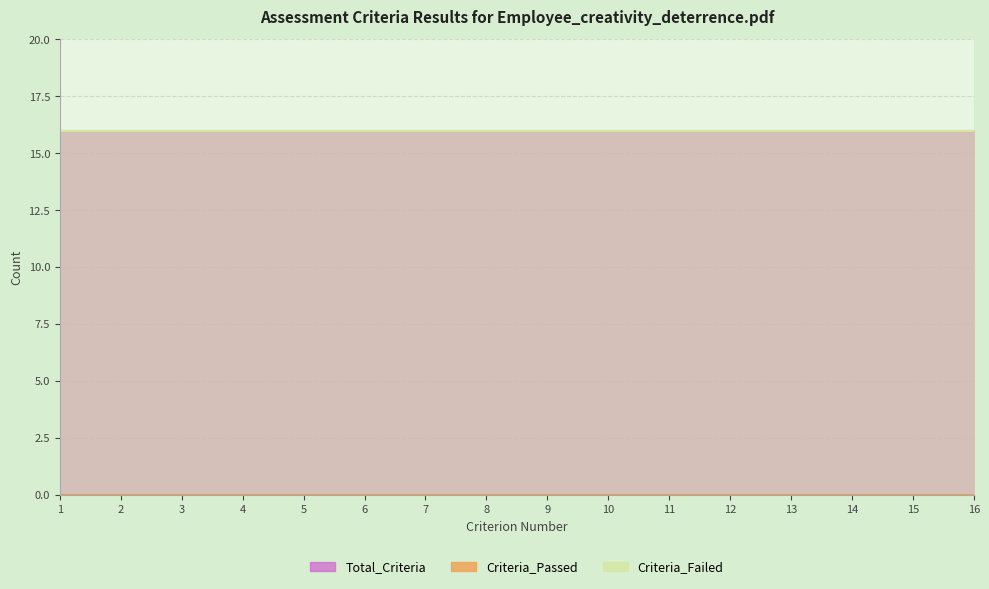

Reading left to right, extract all data points from this chart.

Total_Criteria: 1=16	2=16	3=16	4=16	5=16	6=16	7=16	8=16	9=16	10=16	11=16	12=16	13=16	14=16	15=16	16=16
Criteria_Passed: 1=0	2=0	3=0	4=0	5=0	6=0	7=0	8=0	9=0	10=0	11=0	12=0	13=0	14=0	15=0	16=0
Criteria_Failed: 1=16	2=16	3=16	4=16	5=16	6=16	7=16	8=16	9=16	10=16	11=16	12=16	13=16	14=16	15=16	16=16